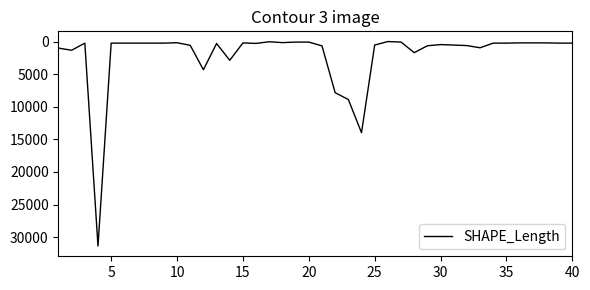

What is the greatest value displayed?

31369.3